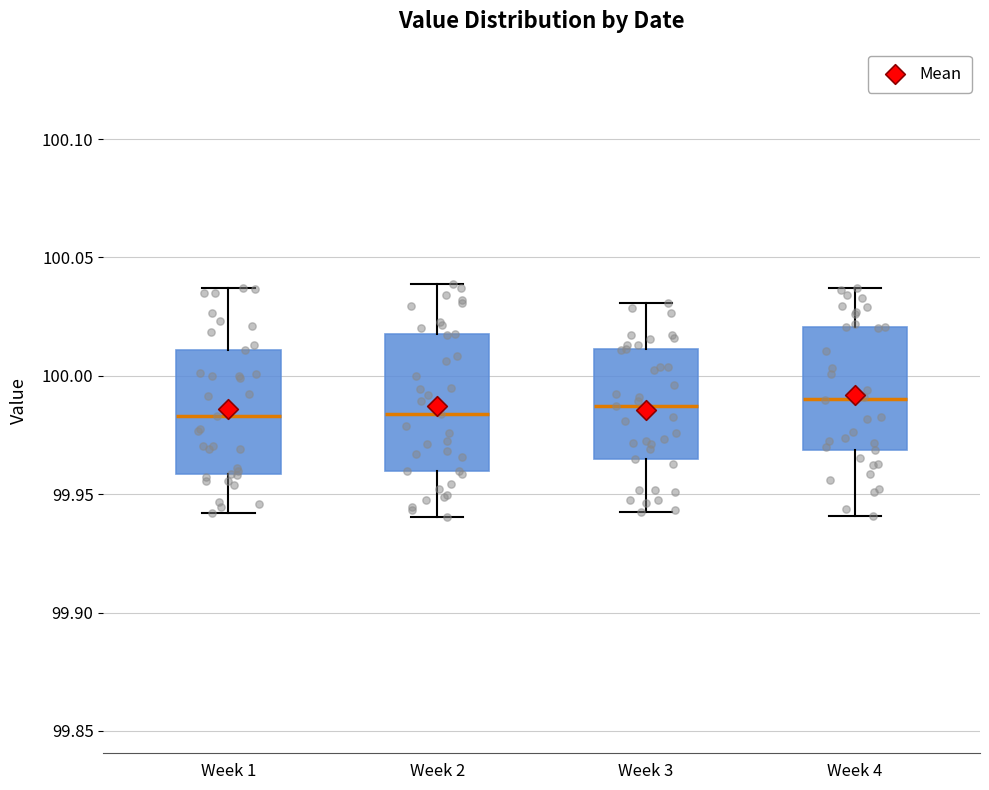

Reading left to right, read every box against the y-axis: the position of its median line, the range the box covers, and the ends of its whiskers. The values are not printed on the chart, so give them approximately, as read against the axis.

Week 1: median 99.985, box 99.960 to 100.010, whiskers 99.940 to 100.035
Week 2: median 99.985, box 99.960 to 100.020, whiskers 99.940 to 100.040
Week 3: median 99.985, box 99.965 to 100.010, whiskers 99.945 to 100.030
Week 4: median 99.990, box 99.970 to 100.020, whiskers 99.940 to 100.035